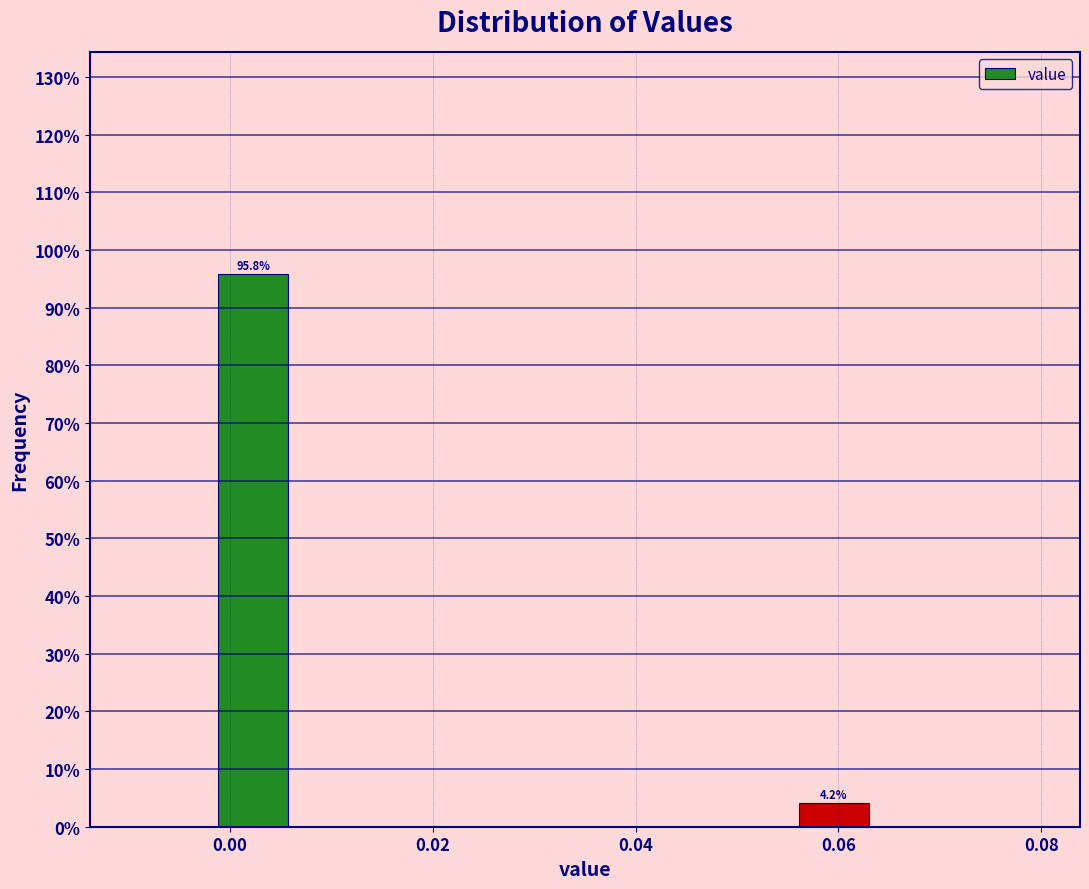

Over which range of the x-axis is the bar tallest?

-0.002 to 0.006